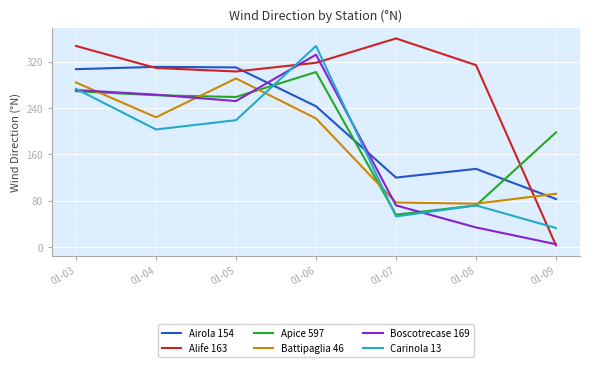

What is the sum of the Boscotrecase 169 values at 01-05 and 01-06?

584